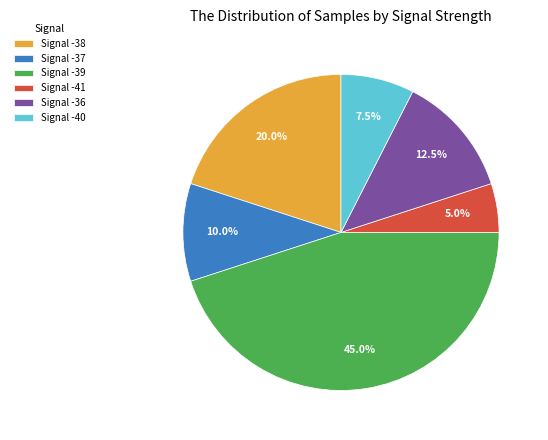

Is the sum of Signal -37 and Signal -40 greater than half?

No